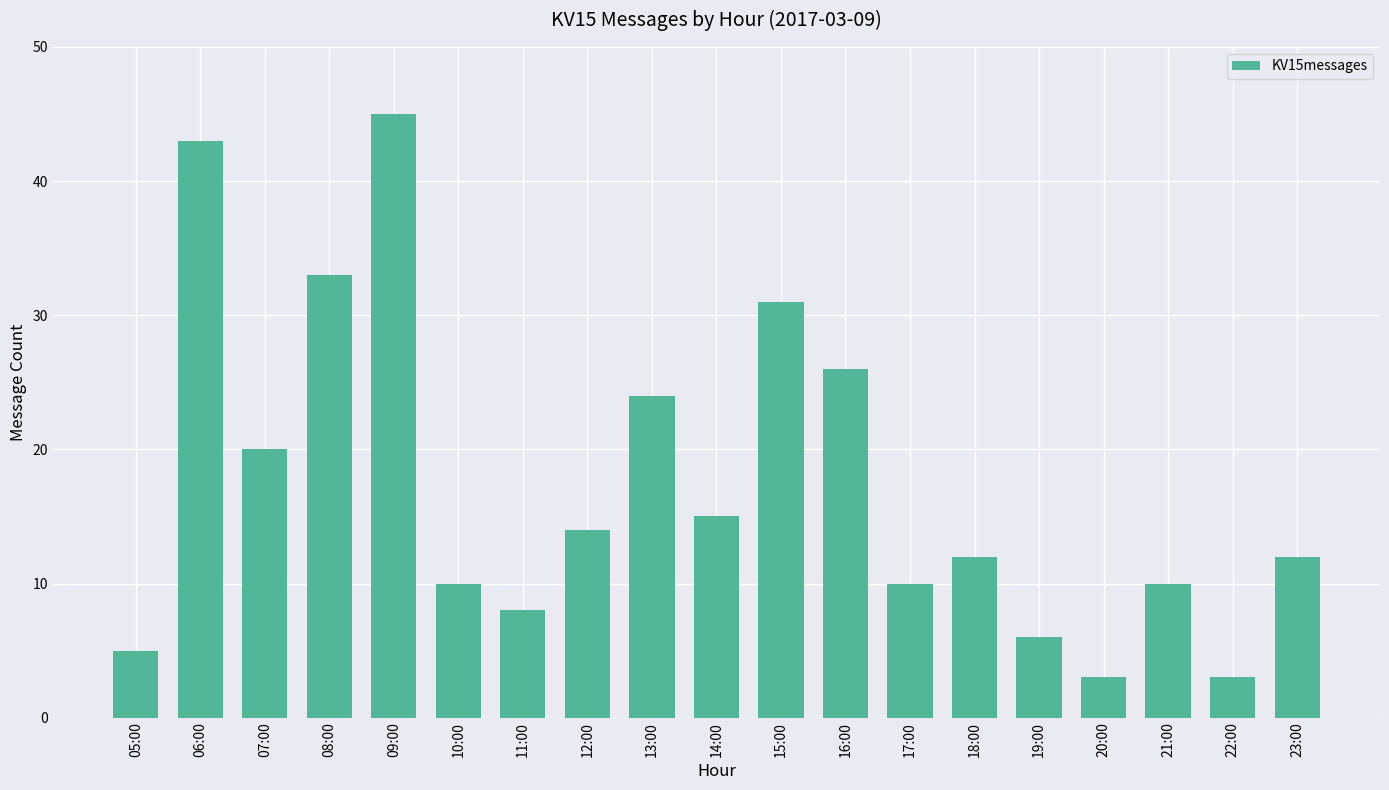

At which label does the data first exceed 12?

06:00